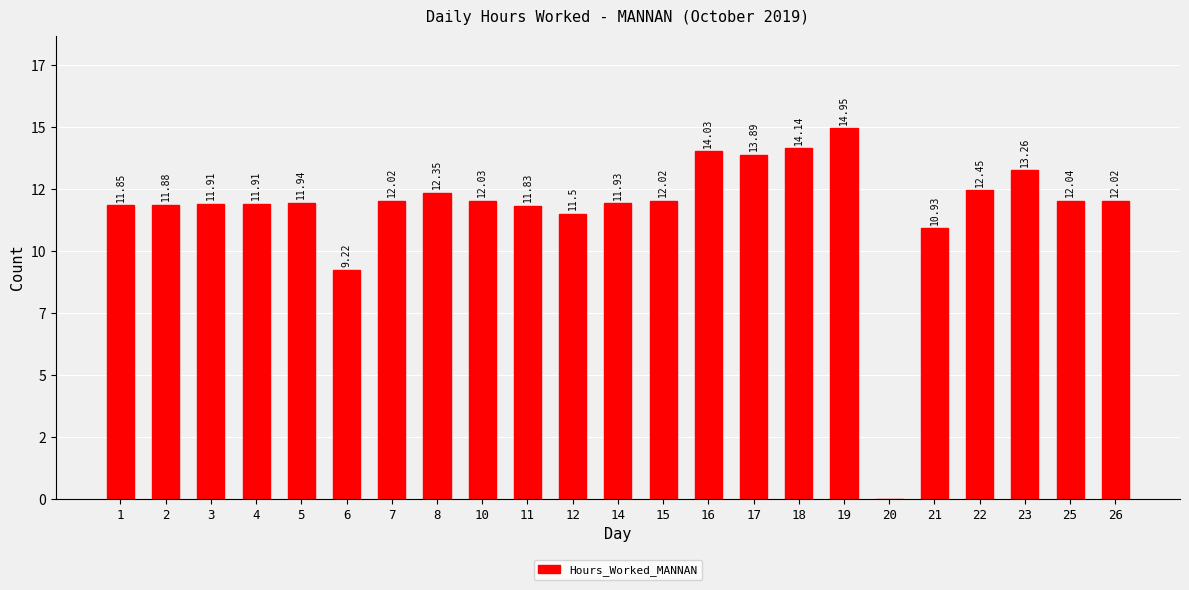

Are the bars horizontal?

No